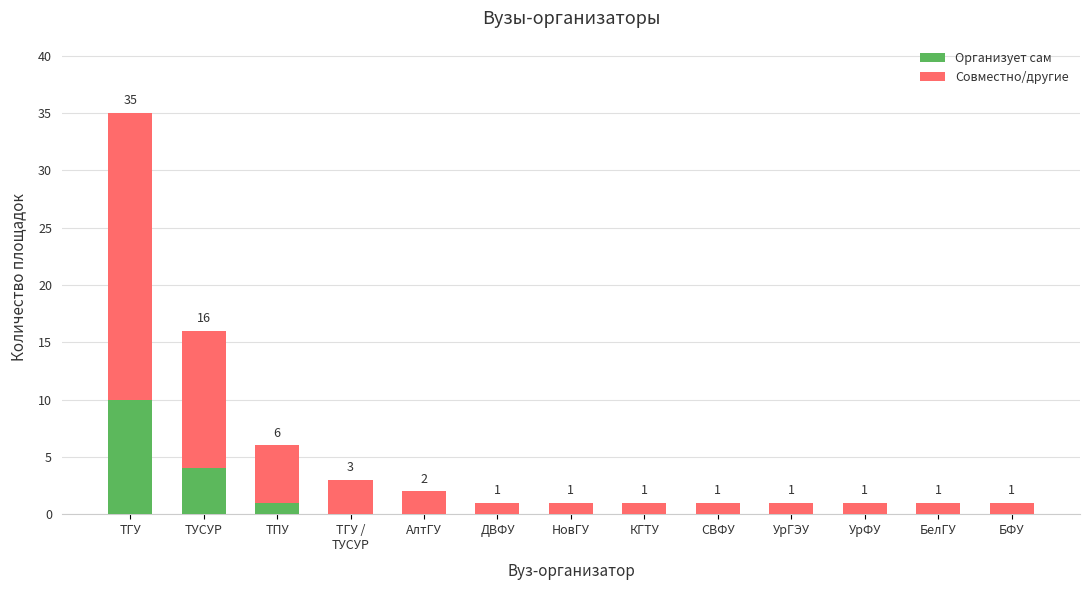

What is the highest value of the Организует сам series?

10